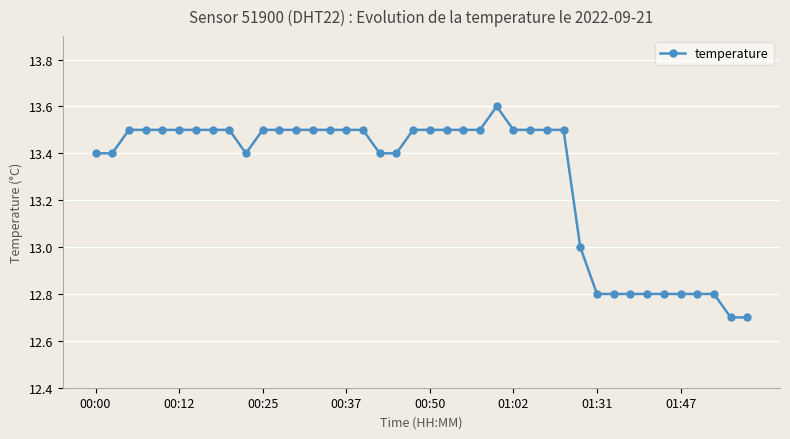

What is the value of the 22nd point from the left?

13.5